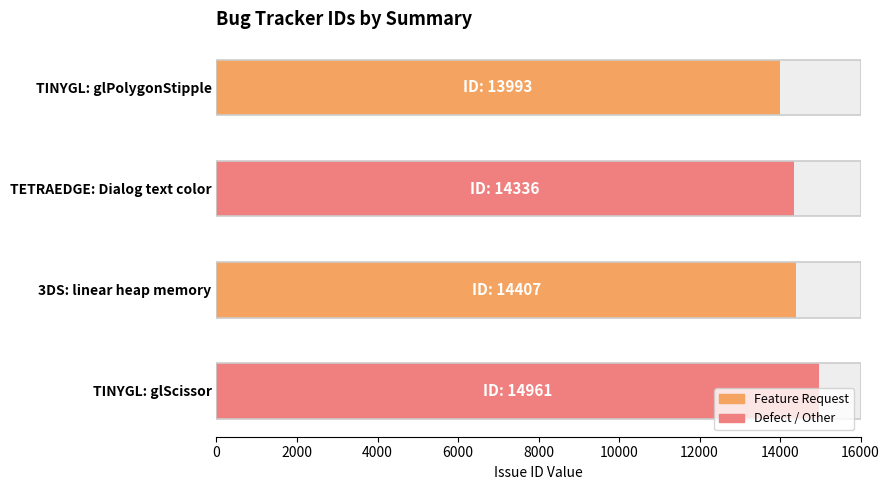

What is the value of the 4th bar from the left?

14961